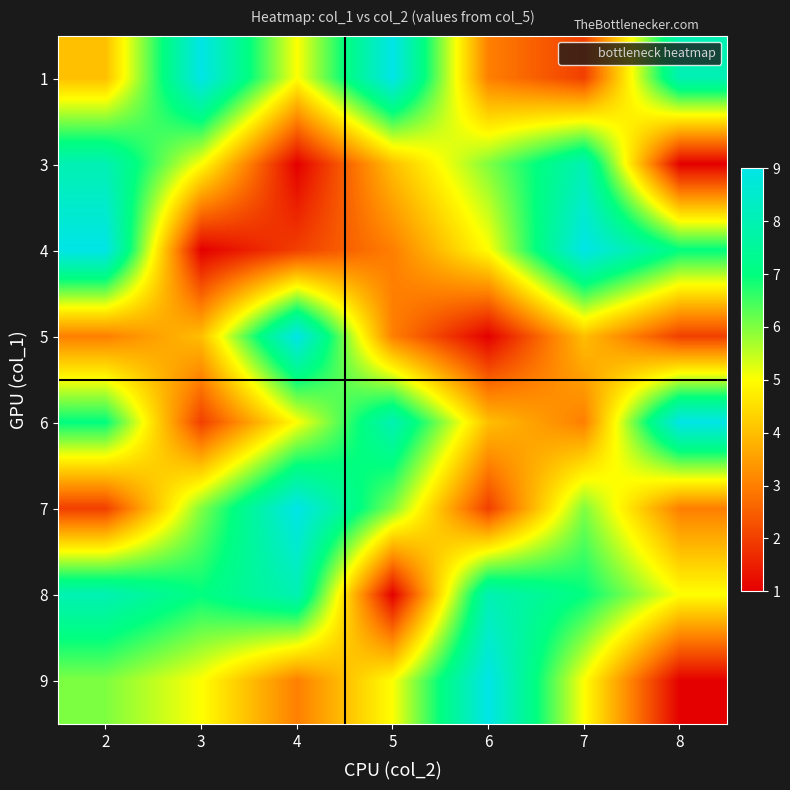

Between 8 and 5, which is larger?

5